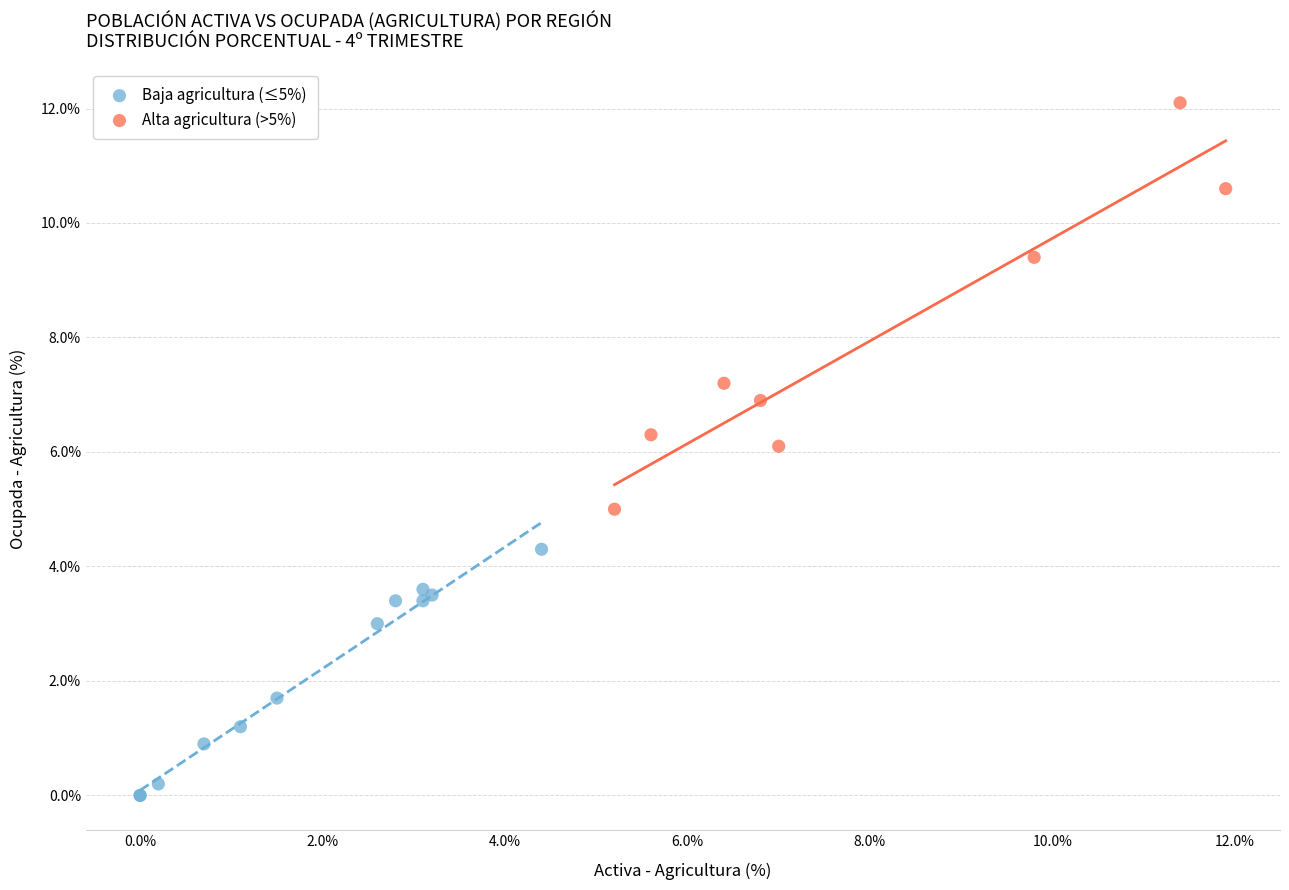

Which series has the largest Y range (max minus min)?

Alta agricultura (>5%)